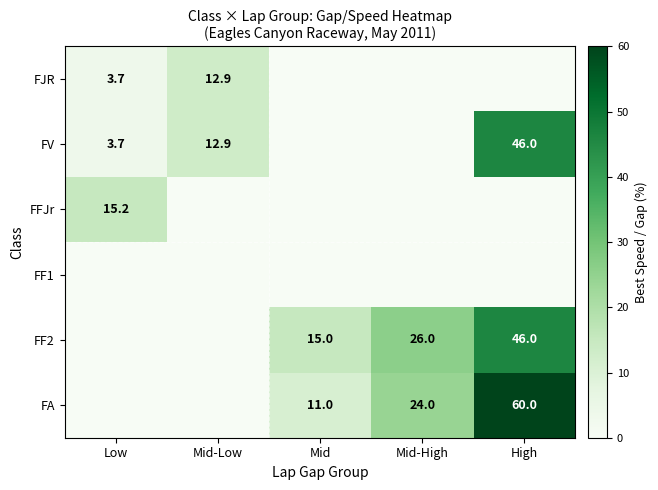

What is the spread (max minus min) of values at Low?

15.2